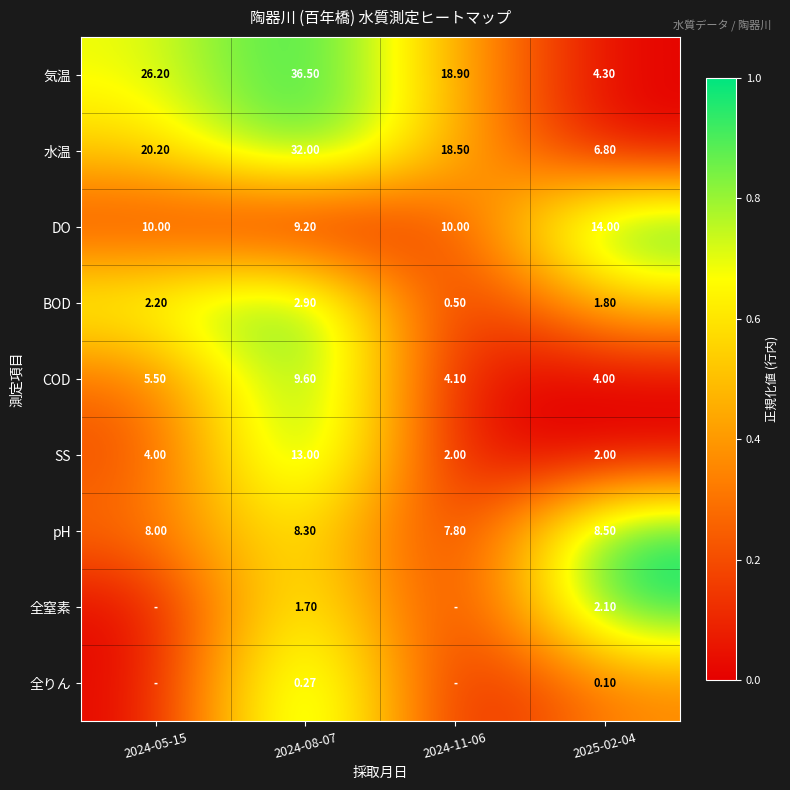

At 2024-08-07, list the series in order from largest to smallest.

気温, 水温, SS, COD, DO, pH, BOD, 全窒素, 全りん